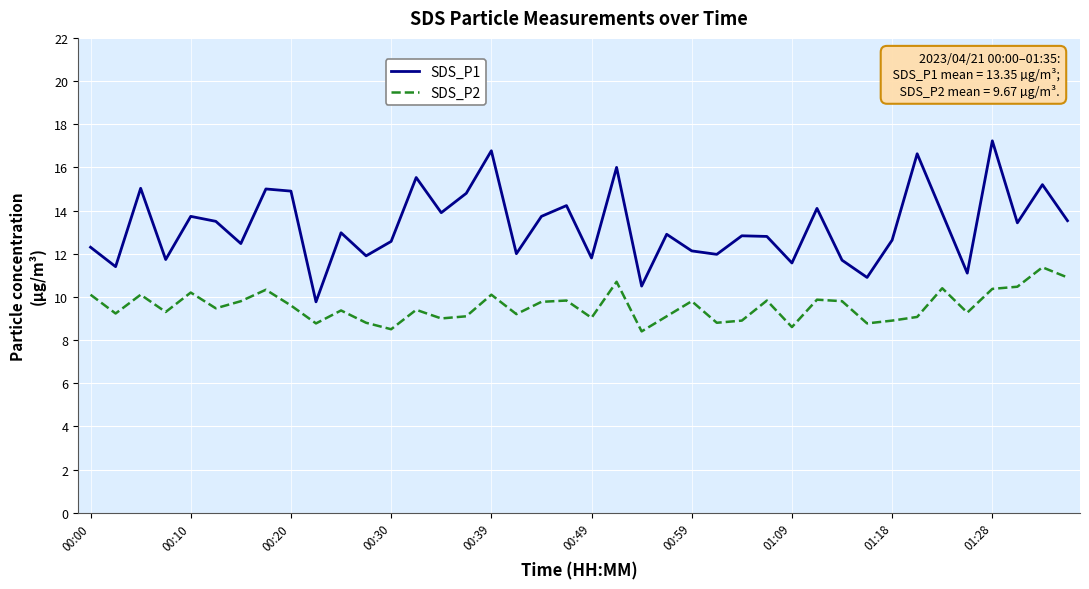

How many interior local peaks does the SDS_P1 series have?

14